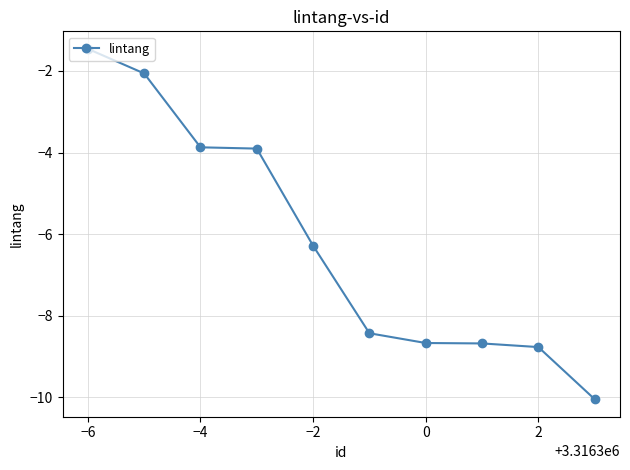

What is the value of the 5th point from the left?

-6.3